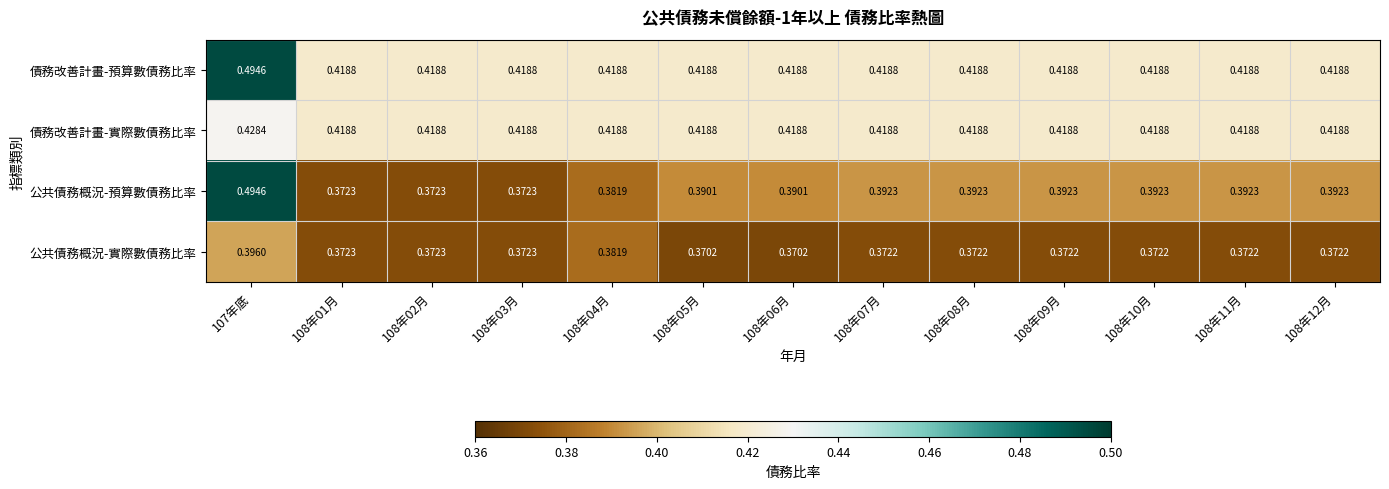

Which series has the largest total across all categories?

債務改善計畫-預算數債務比率